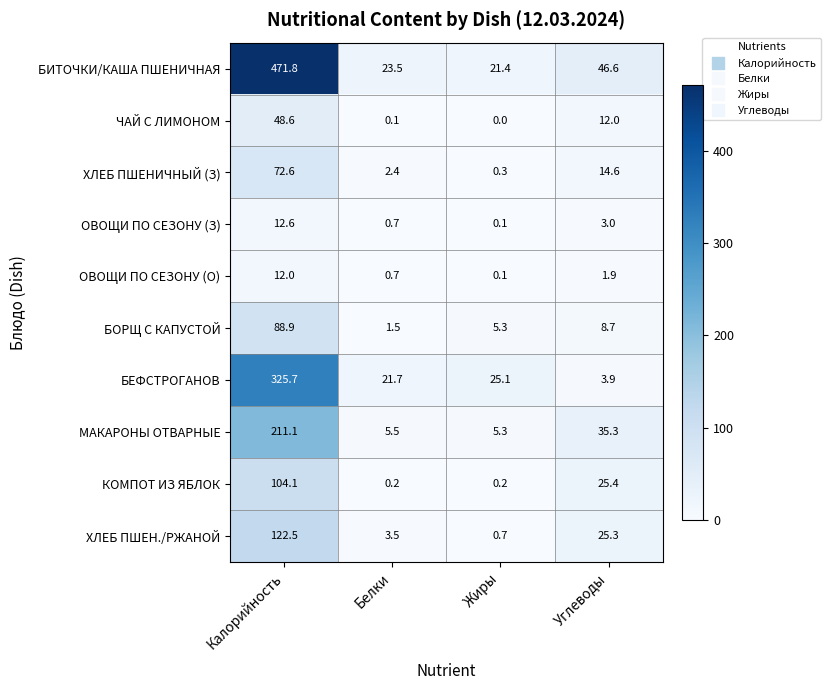

True or false: ОВОЩИ ПО СЕЗОНУ (О) has a value of 0.7 at Белки.

True